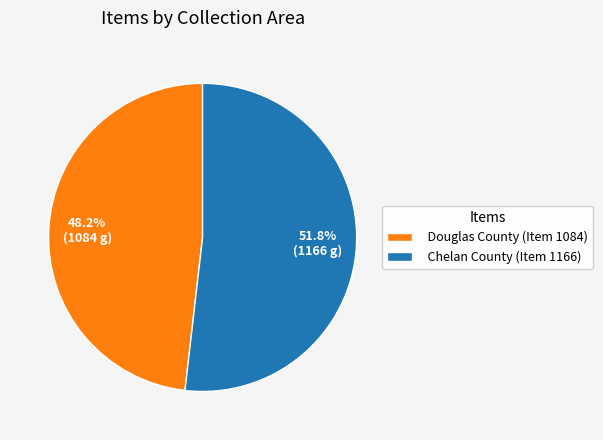

To the nearest percent, what portion does Chelan County (Item 1166) represent?

52%